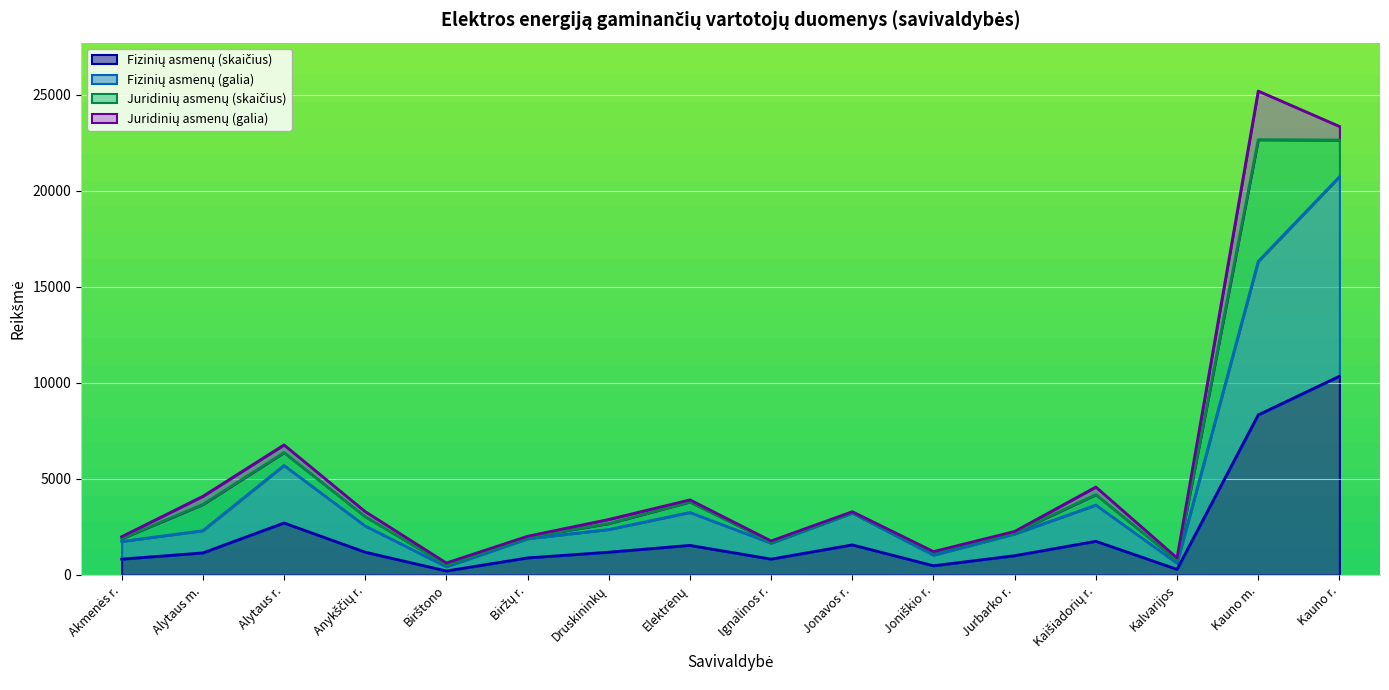

What position from the left is Kauno r.?

16